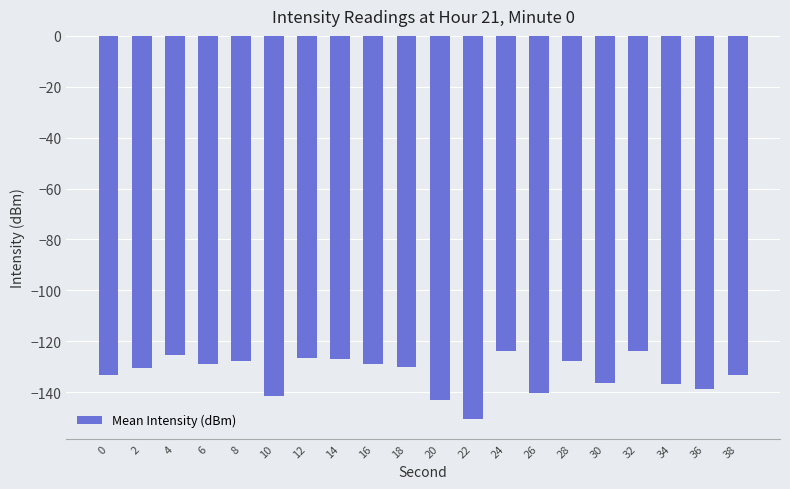

What is the difference between the maximum and minimum values?

27.0